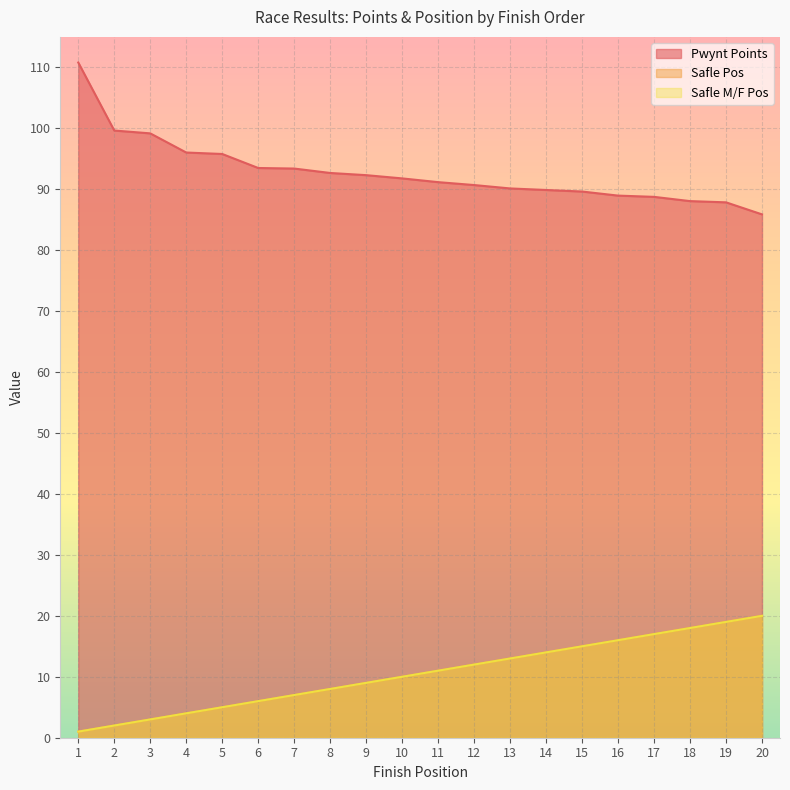

Rank the series at 3 from highest to lowest value.

Pwynt Points, Safle Pos, Safle M/F Pos